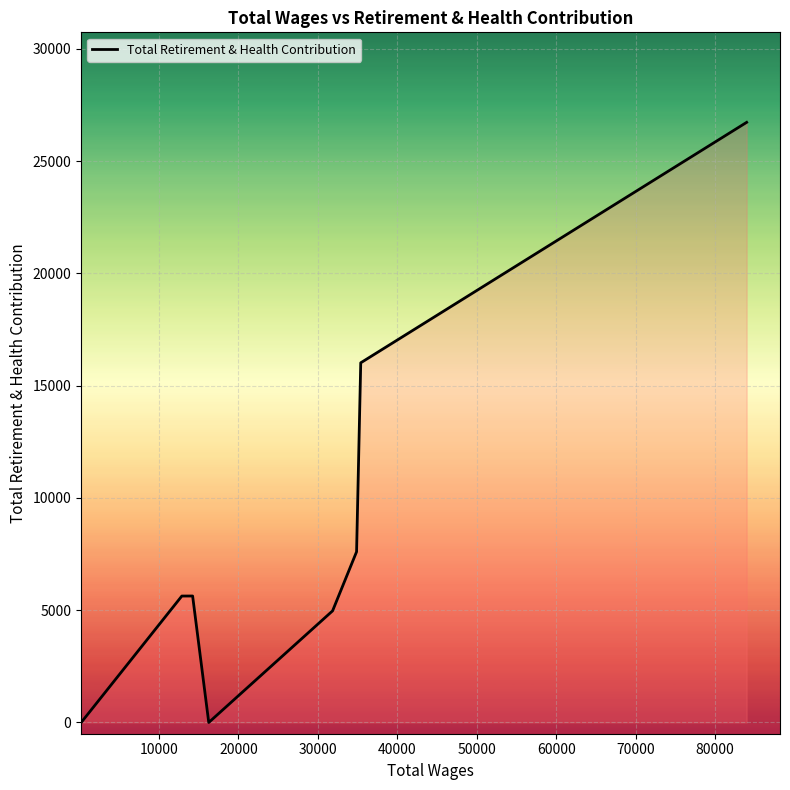

How many interior local peaks (higher than both neighbors) does the data have?

1